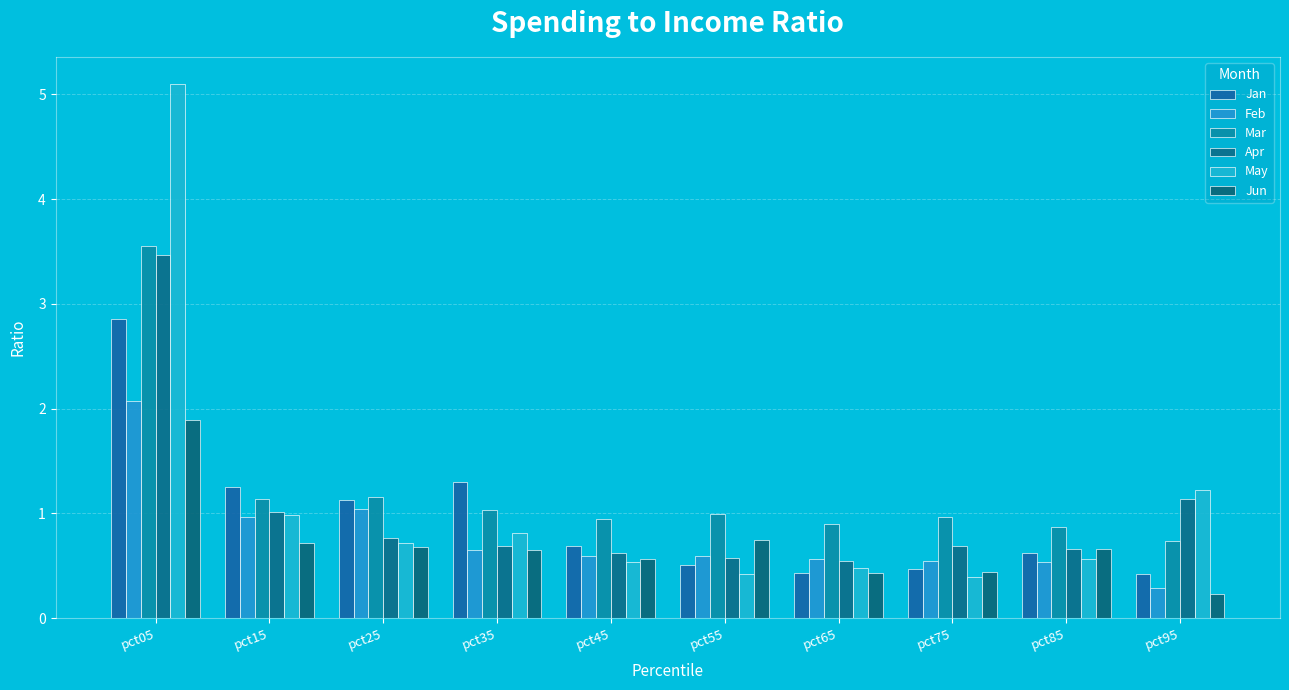

Reading right to left, extract all data points from this chart.

Jan: pct95=0.4	pct85=0.6	pct75=0.5	pct65=0.4	pct55=0.5	pct45=0.7	pct35=1.3	pct25=1.1	pct15=1.3	pct05=2.9
Feb: pct95=0.3	pct85=0.5	pct75=0.5	pct65=0.6	pct55=0.6	pct45=0.6	pct35=0.7	pct25=1.0	pct15=1.0	pct05=2.1
Mar: pct95=0.7	pct85=0.9	pct75=1.0	pct65=0.9	pct55=1.0	pct45=0.9	pct35=1.0	pct25=1.2	pct15=1.1	pct05=3.6
Apr: pct95=1.1	pct85=0.7	pct75=0.7	pct65=0.5	pct55=0.6	pct45=0.6	pct35=0.7	pct25=0.8	pct15=1.0	pct05=3.5
May: pct95=1.2	pct85=0.6	pct75=0.4	pct65=0.5	pct55=0.4	pct45=0.5	pct35=0.8	pct25=0.7	pct15=1.0	pct05=5.1
Jun: pct95=0.2	pct85=0.7	pct75=0.4	pct65=0.4	pct55=0.7	pct45=0.6	pct35=0.6	pct25=0.7	pct15=0.7	pct05=1.9